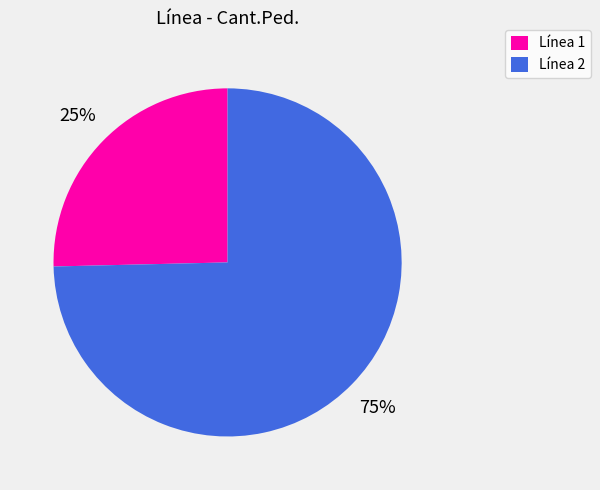

Is it true that Línea 2 is 86% of the pie?

False